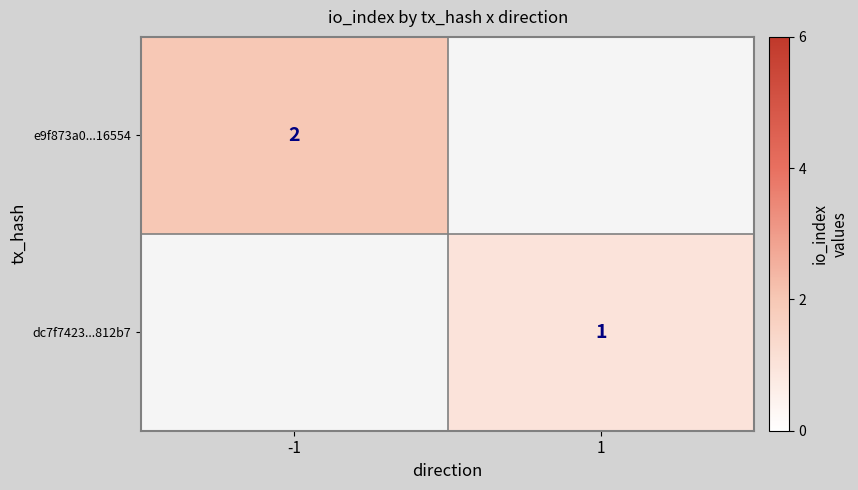

What is the minimum value shown in the chart?

1.0